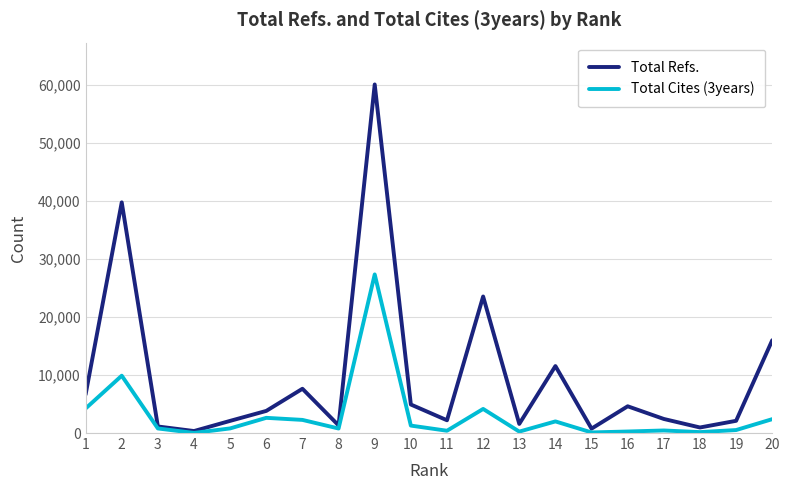

Does the chart display data point markers on the line(s)?

No